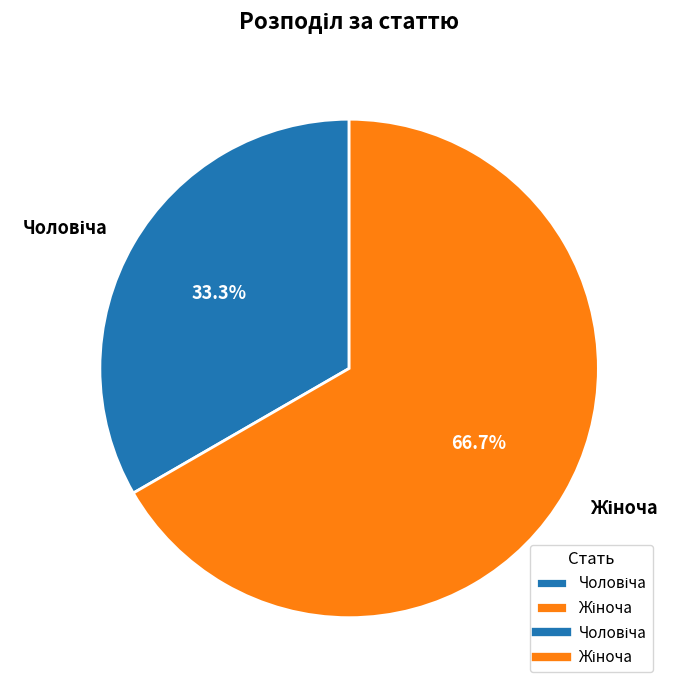

Does any single category account for the majority?

Yes